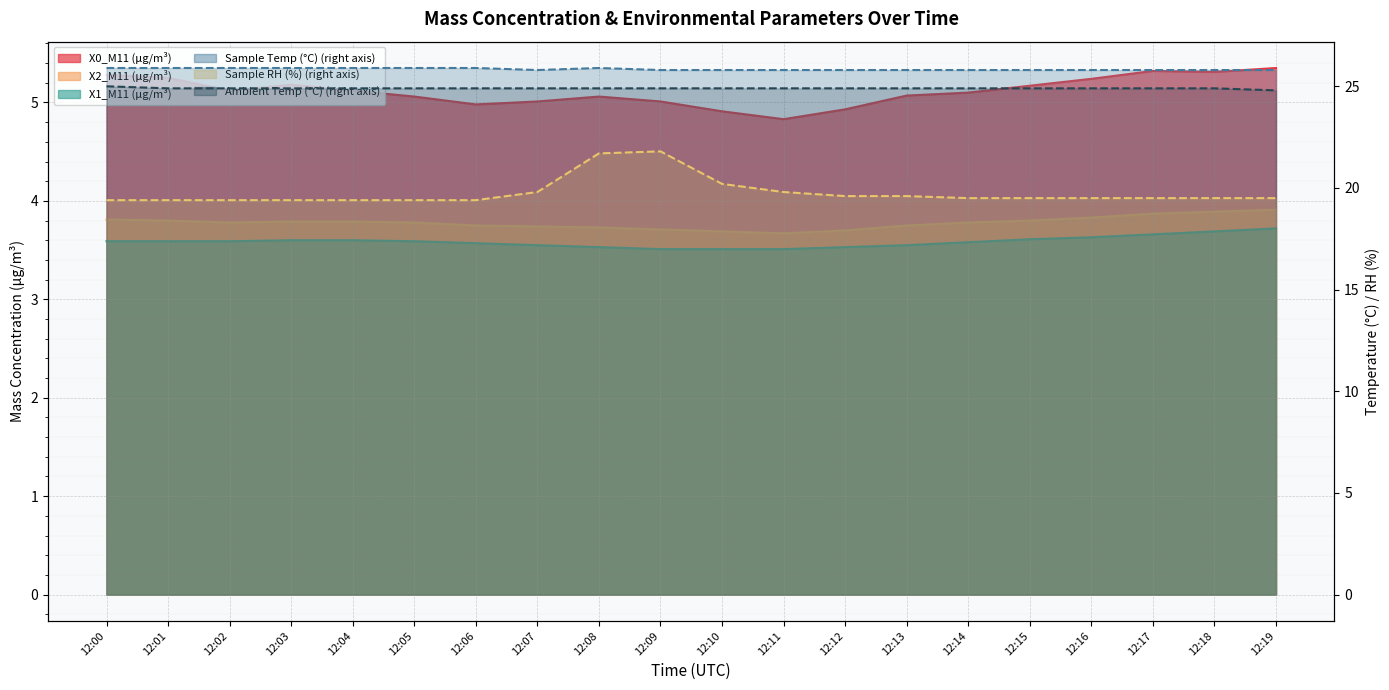

Rank the categories by X1_M11 (μg/m³) value from lowest to highest.

12:09, 12:10, 12:11, 12:08, 12:12, 12:07, 12:13, 12:06, 12:14, 12:00, 12:01, 12:02, 12:05, 12:03, 12:04, 12:15, 12:16, 12:17, 12:18, 12:19